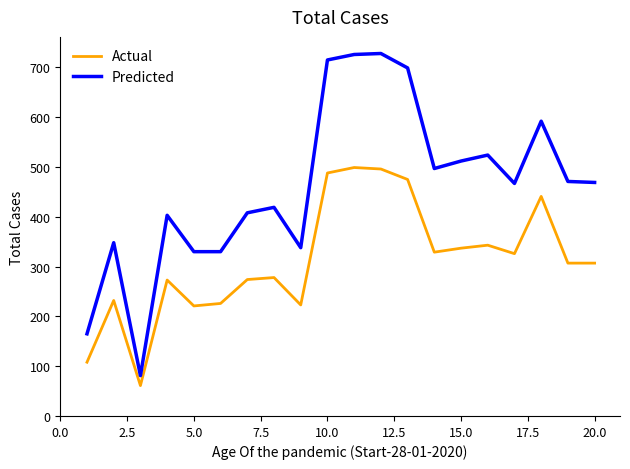

What is the difference between the maximum and minimum values in the Predicted series?

647